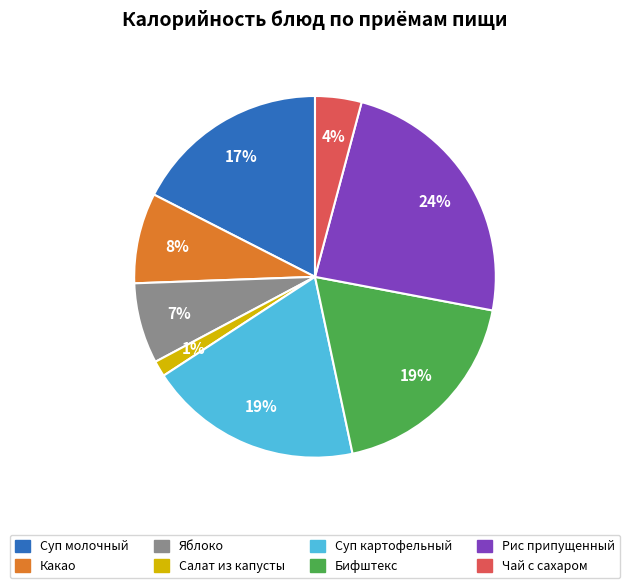

Count the number of slices in the pie.

8